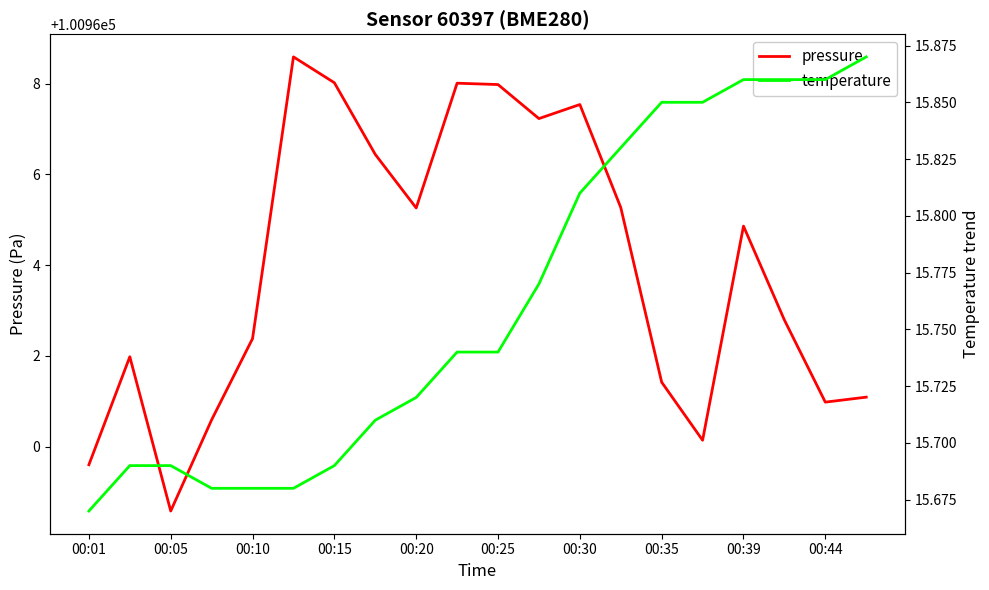

At which category does pressure reach its first local valley?

00:05